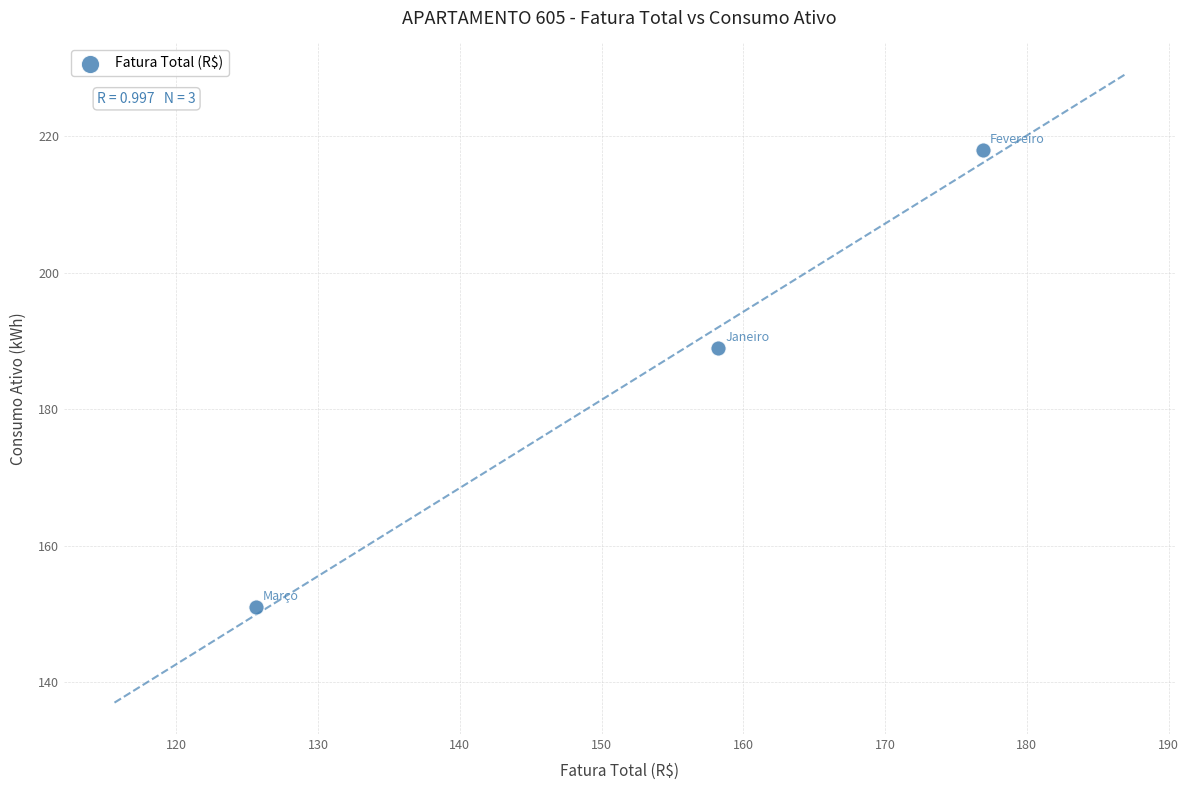

What Y value in the scatter plot is closest to 184?

189